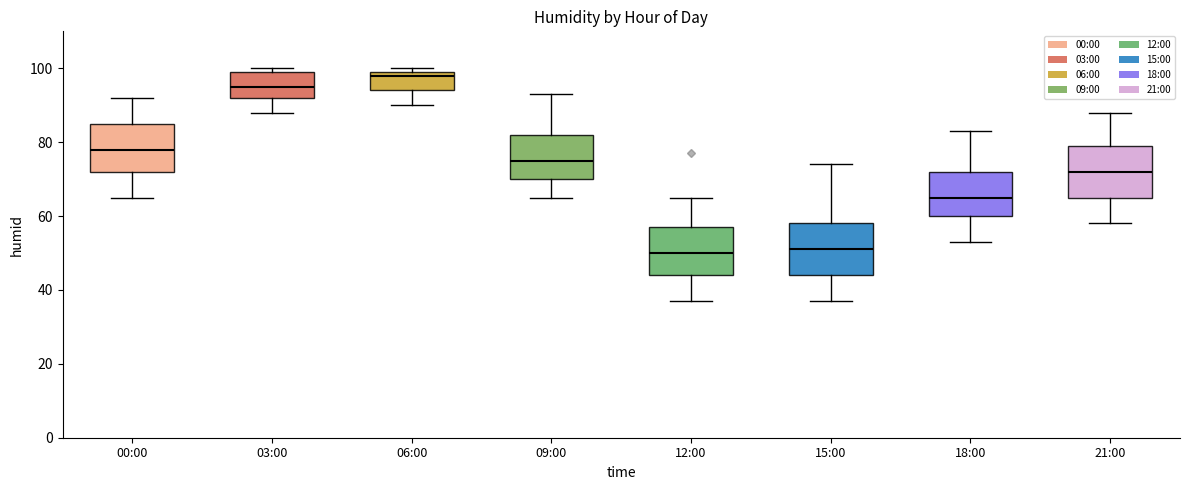

Reading left to right, read every box against the y-axis: the position of its median line, the range the box covers, and the ends of its whiskers. The values are not printed on the chart, so give them approximately, as read against the axis.

00:00: median 78, box 72 to 86, whiskers 66 to 92
03:00: median 96, box 92 to 100, whiskers 88 to 100 (just above the box's upper edge)
06:00: median 98, box 94 to 100, whiskers 90 to 100 (just above the box's upper edge)
09:00: median 76, box 70 to 82, whiskers 66 to 94
12:00: median 50, box 44 to 58, whiskers 38 to 66
15:00: median 52, box 44 to 58, whiskers 38 to 74
18:00: median 66, box 60 to 72, whiskers 54 to 84
21:00: median 72, box 66 to 80, whiskers 58 to 88